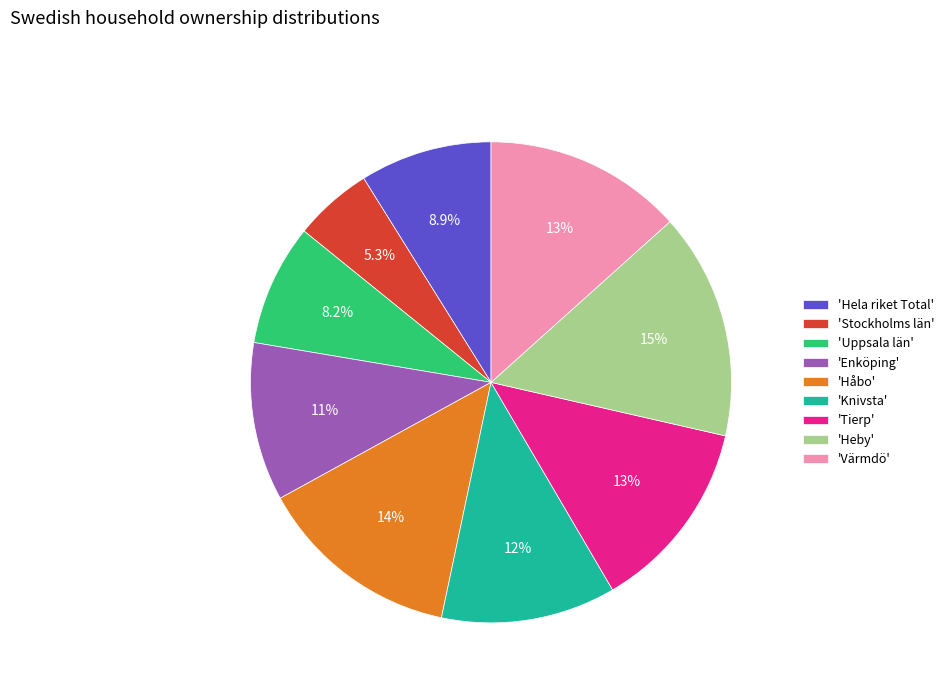

Combined, do 'Stockholms län' and 'Heby' account for over 50%?

No